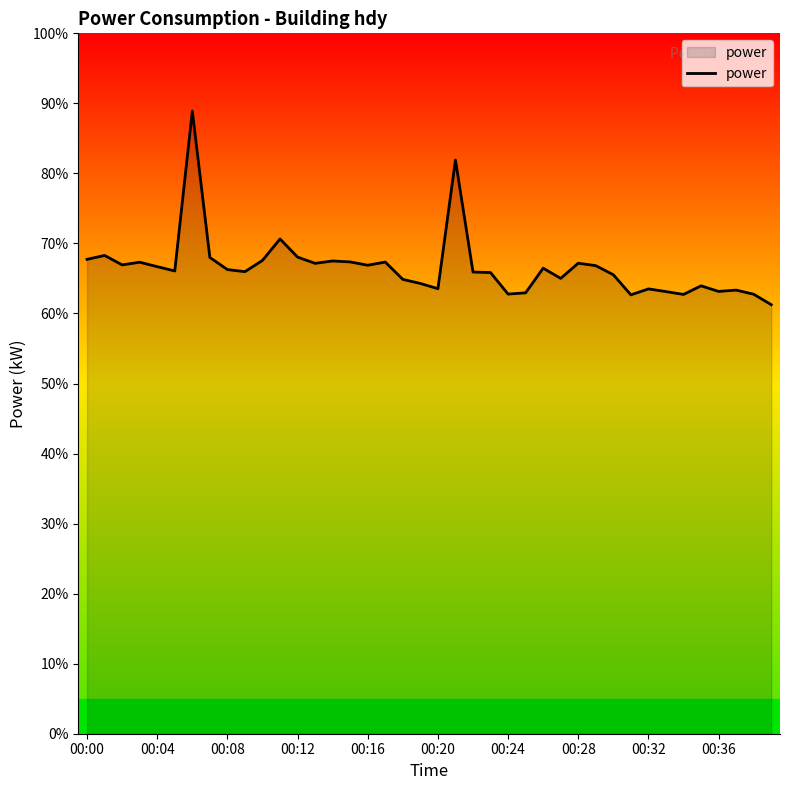

What is the minimum value shown in the chart?

61.3